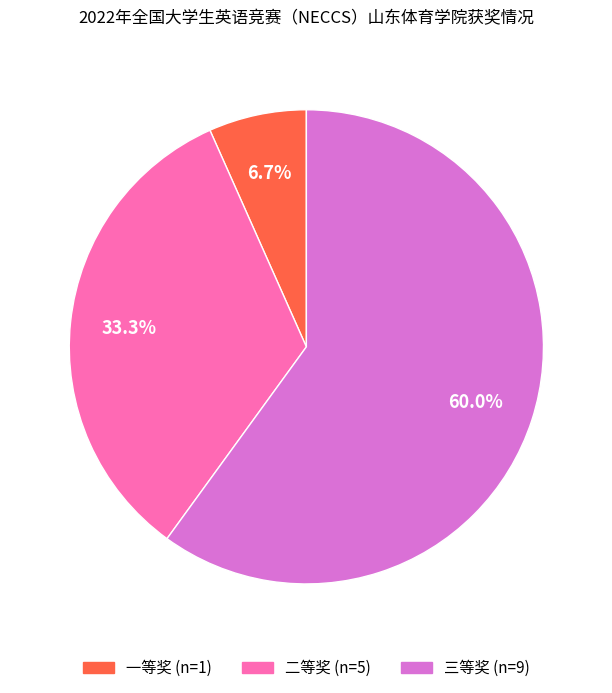

What percentage is the 二等奖 slice, to the nearest percent?

33%